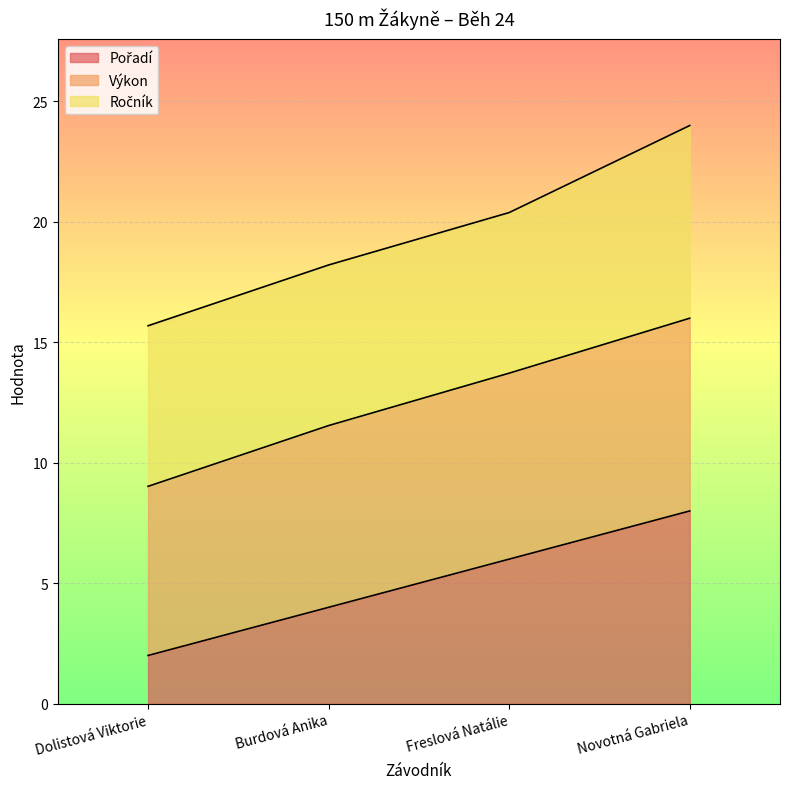

Does the chart display data point markers on the line(s)?

No